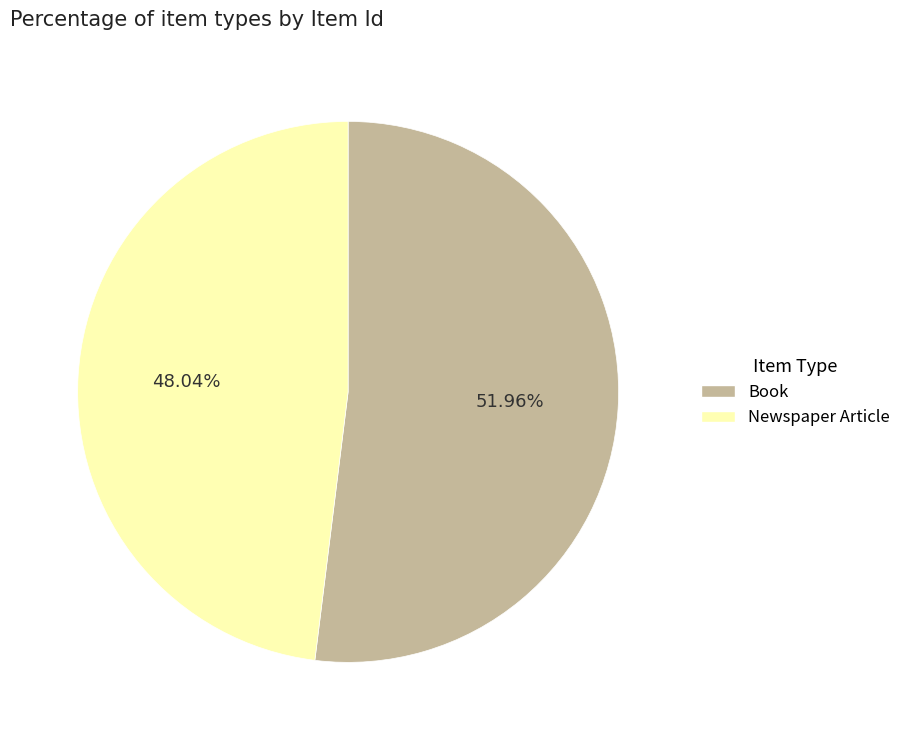

Does Book account for over 50% of the chart?

Yes